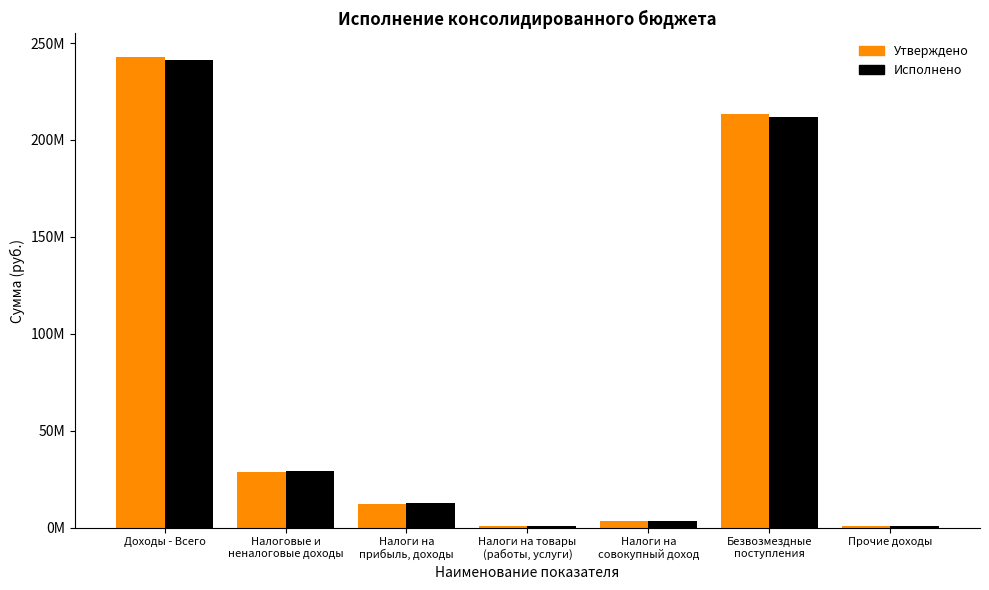

Rank the series at Налоги на
прибыль, доходы from lowest to highest value.

Утверждено, Исполнено